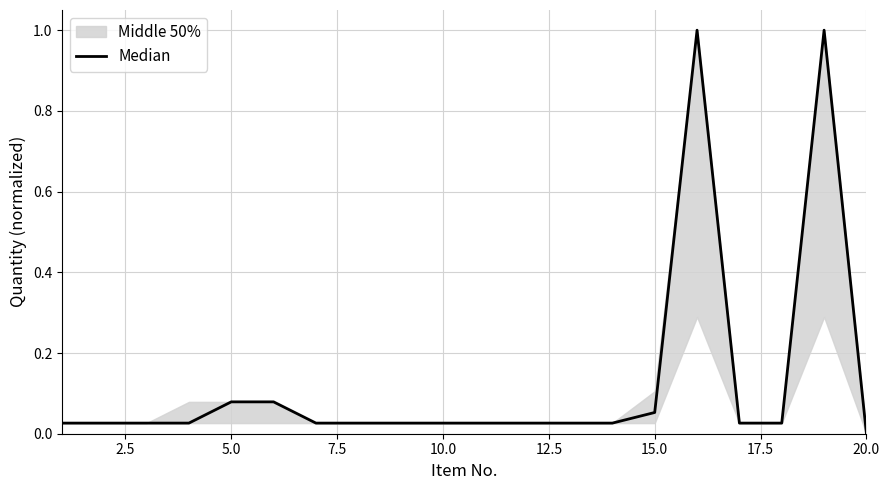

The value at 20.0 is 0.0. True or false?

False